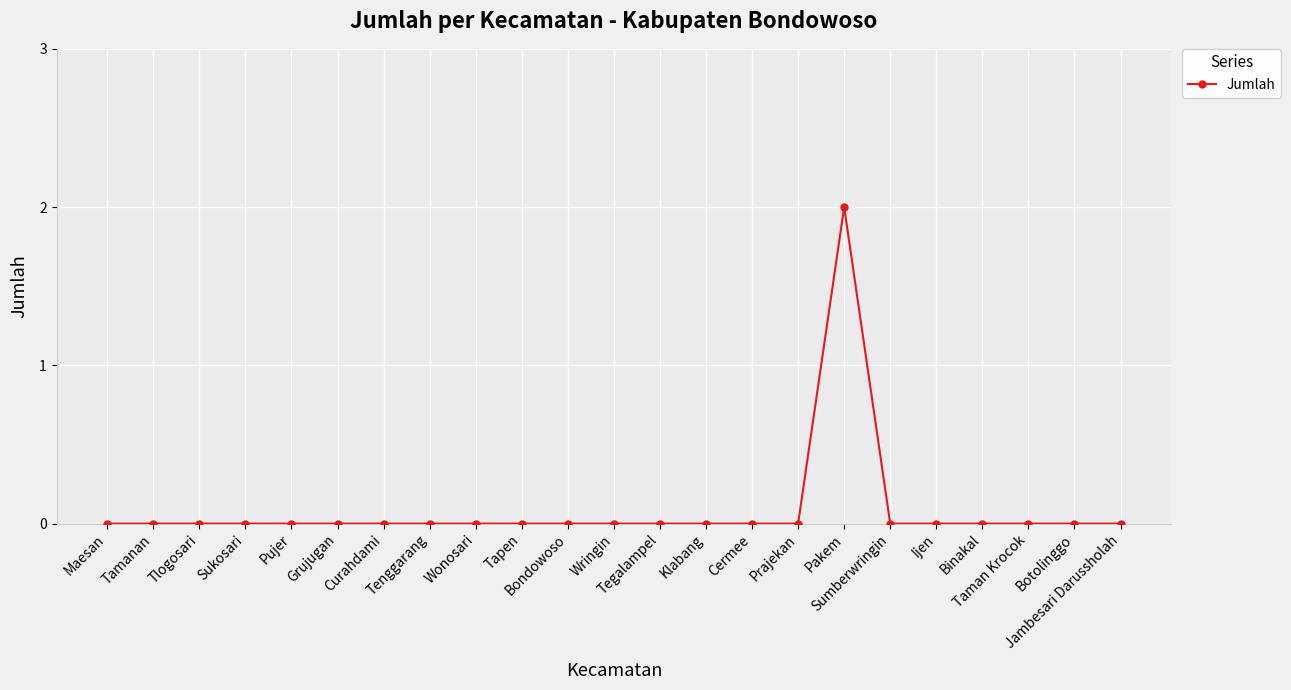

What is the maximum value shown in the chart?

2